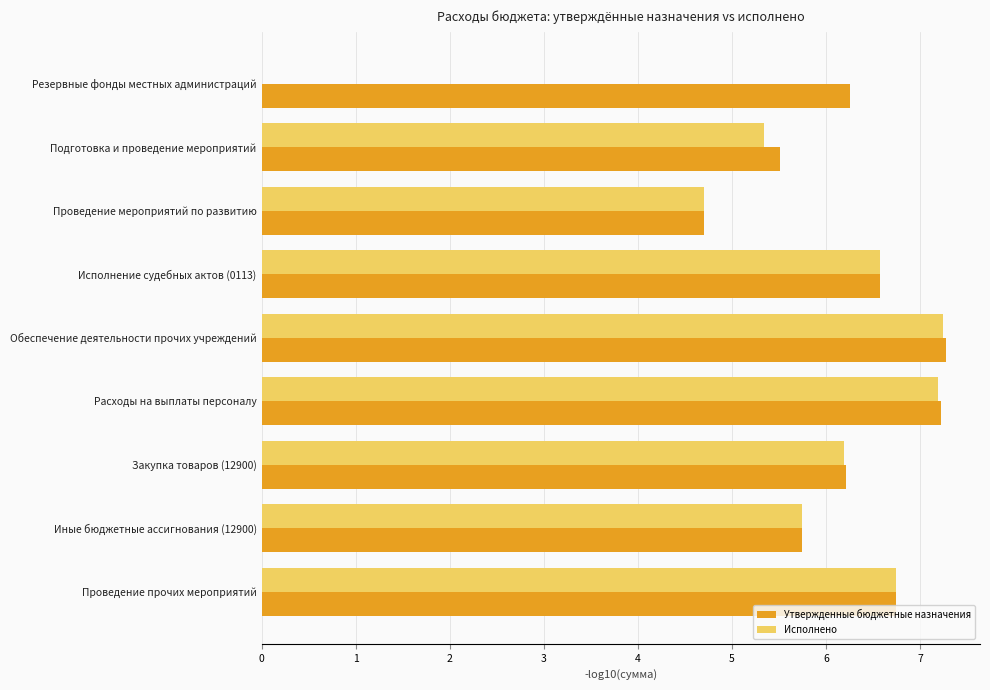

What is the sum of all Утвержденные бюджетные назначения values?

56.2